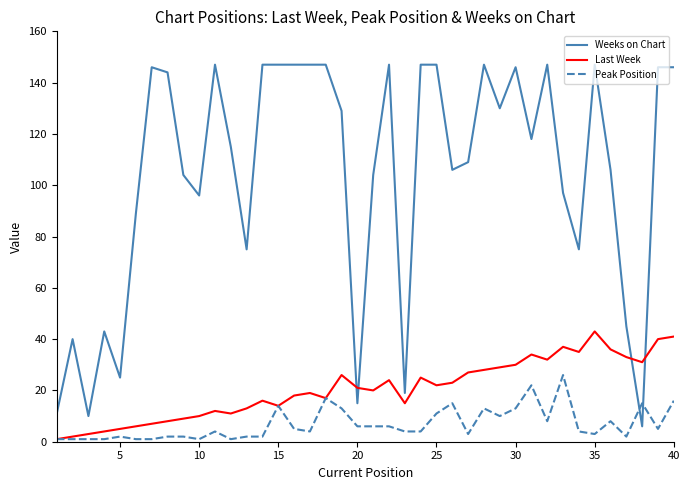

Which series ends up on top after the final intersection of Peak Position and Weeks on Chart?

Weeks on Chart